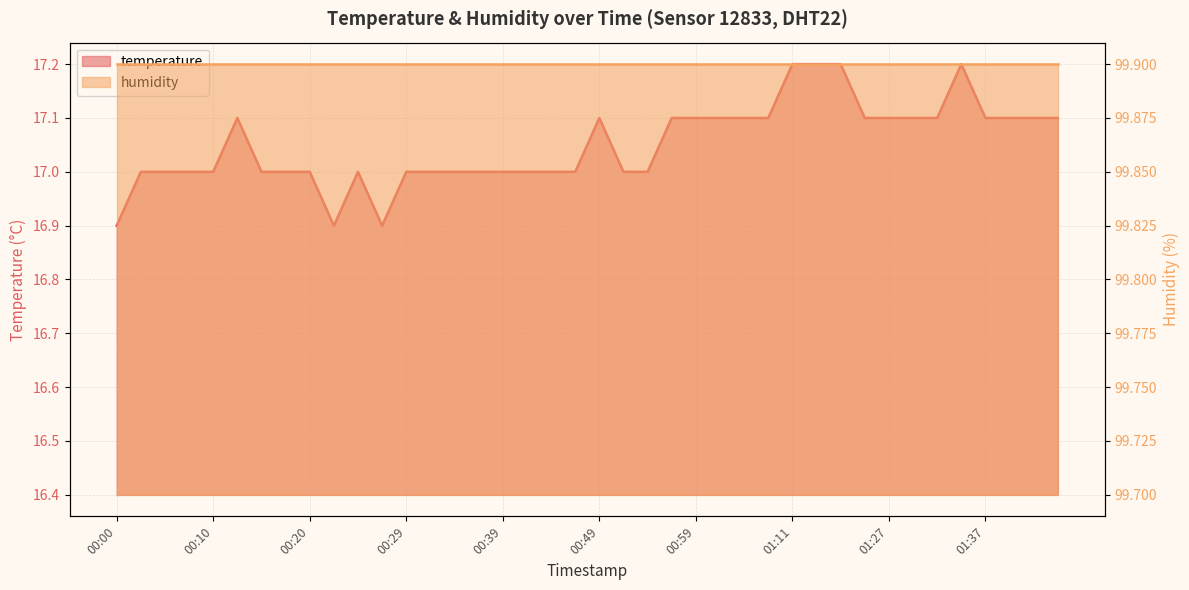

Reading left to right, transcribe all the data shown in this chart.

16.9	17.0	17.0	17.0	17.0	17.1	17.0	17.0	17.0	16.9	17.0	16.9	17.0	17.0	17.0	17.0	17.0	17.0	17.0	17.0	17.1	17.0	17.0	17.1	17.1	17.1	17.1	17.1	17.2	17.2	17.2	17.1	17.1	17.1	17.1	17.2	17.1	17.1	17.1	17.1